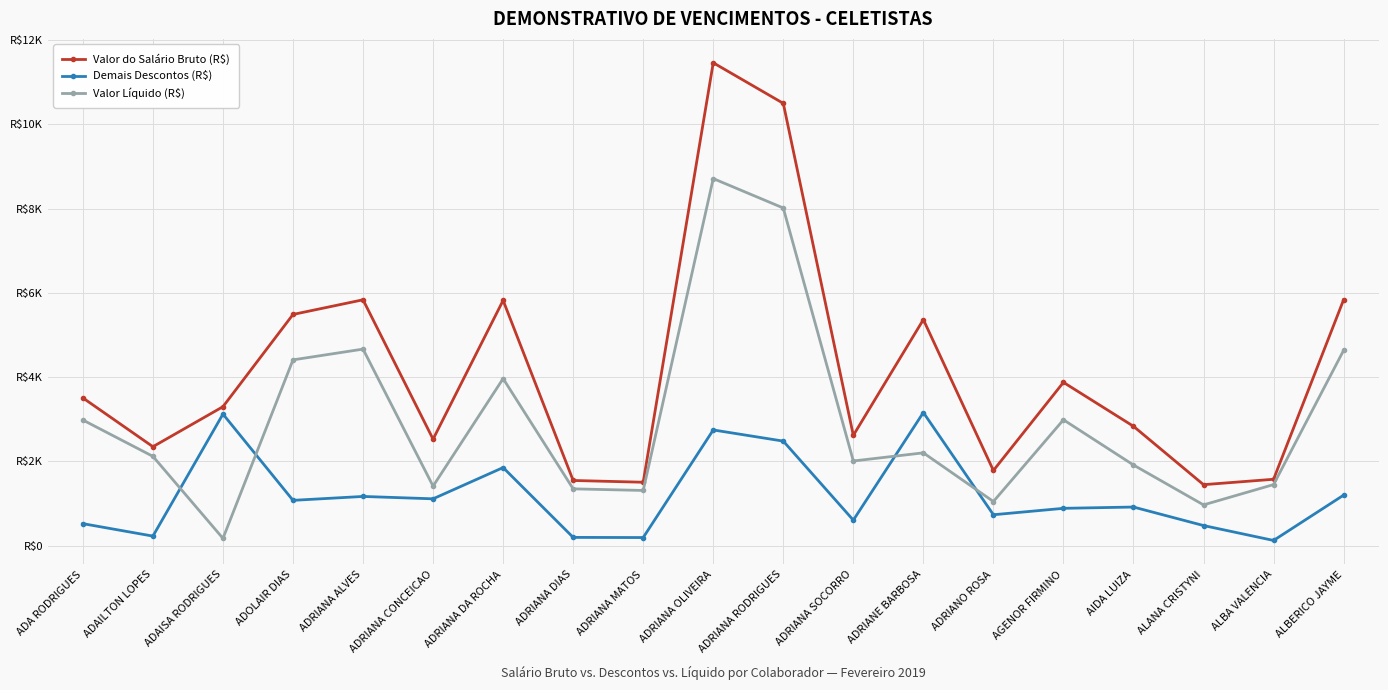

What is the total value across all series at ADRIANO ROSA?

3571.7